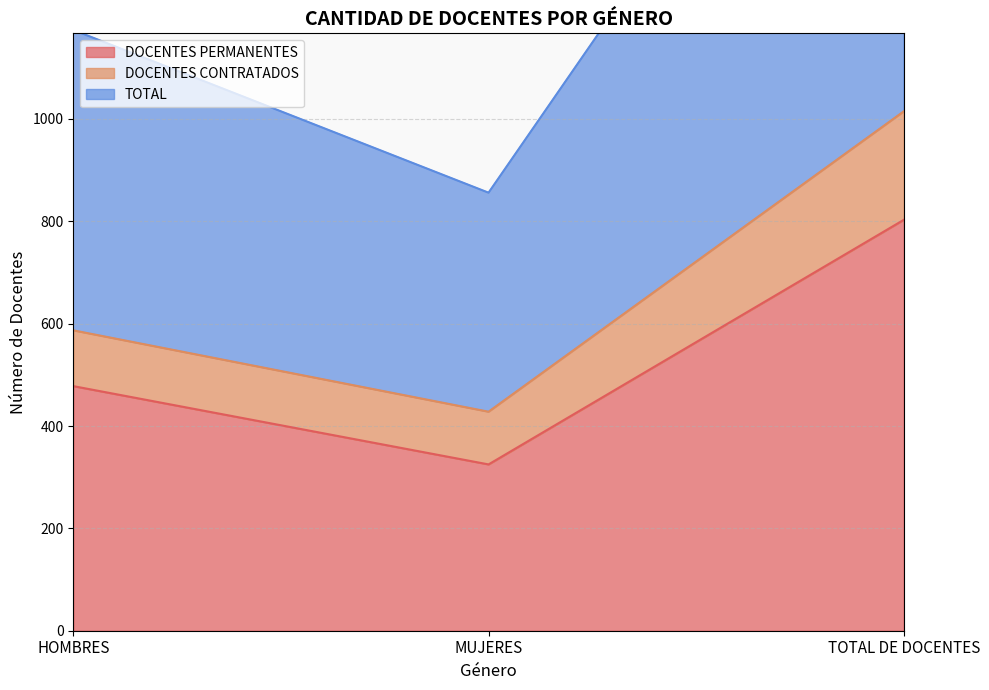

What is the value of the DOCENTES PERMANENTES point at the 1st from the left?

478